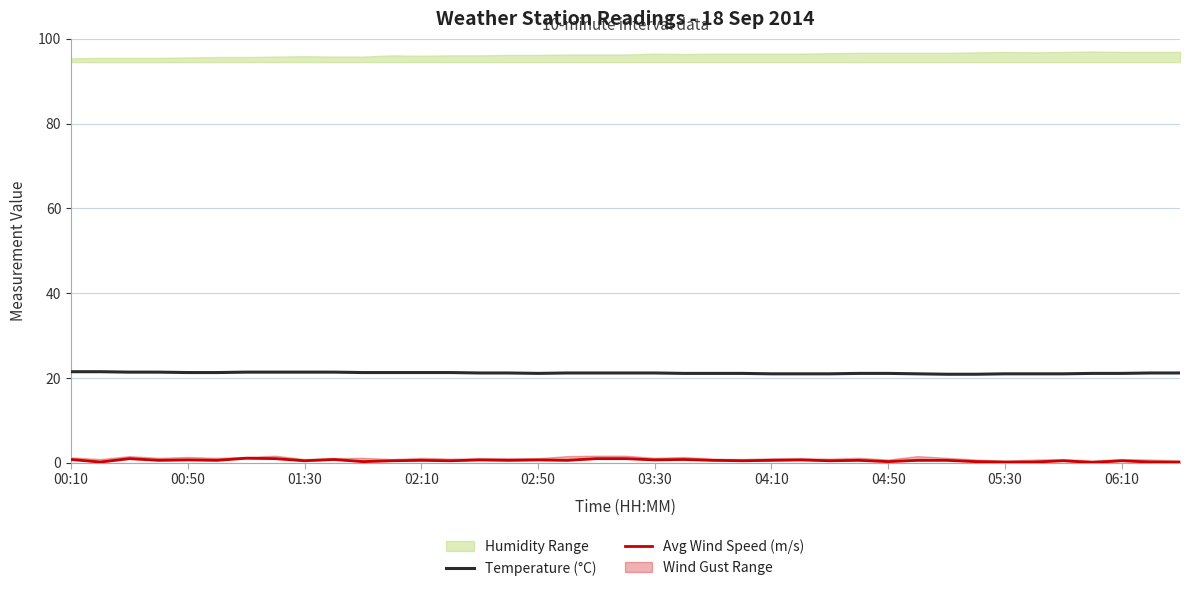

What is the value of the Temperature (°C) point at the 32nd from the left?

20.9